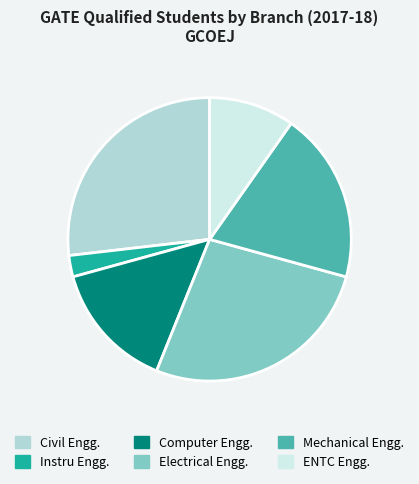

Approximately how many times larger is the value at Electrical Engg. compared to Instru Engg.?

11.0